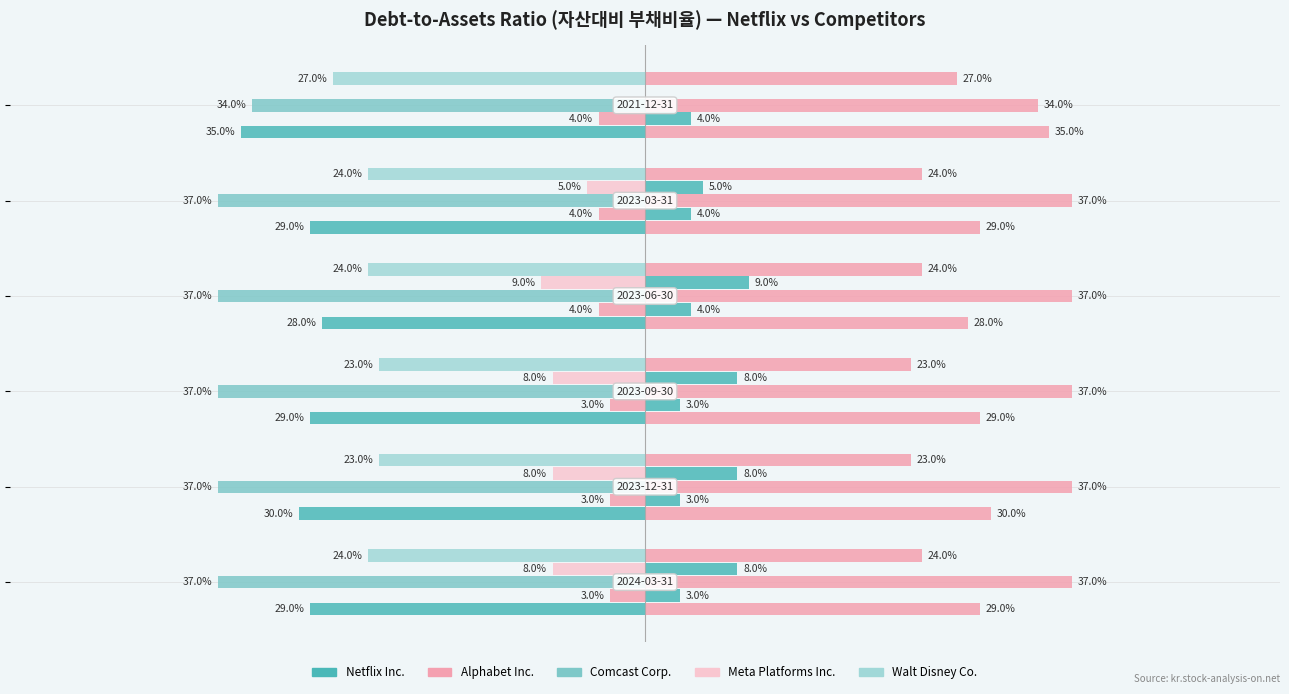

What are all the series names shown in the legend?

Netflix Inc., Alphabet Inc., Comcast Corp., Meta Platforms Inc., Walt Disney Co.